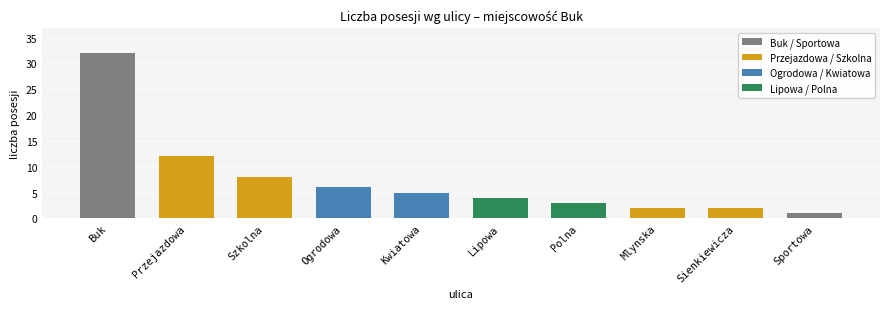

What is the difference between the values at Sportowa and Sienkiewicza?

1